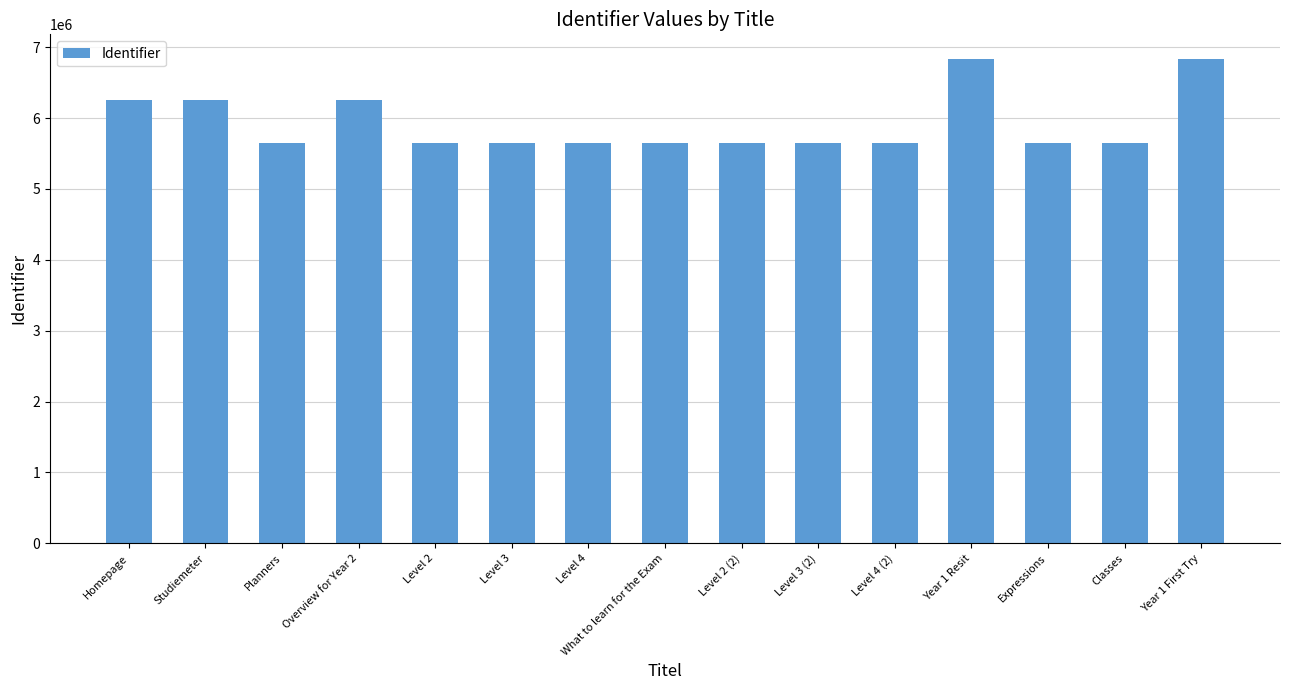

What is the change in value from Homepage to Level 4?

-610785